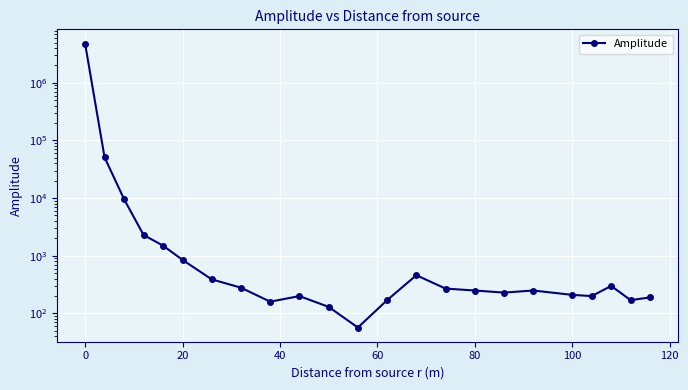

What is the difference between the second highest and minimum values?

50943